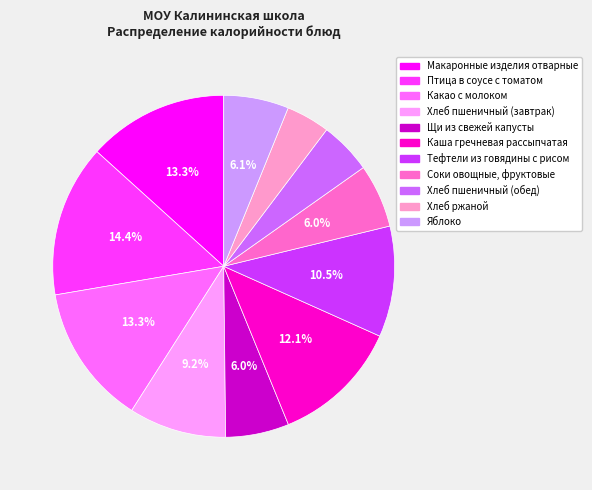

Combined, do Тефтели из говядины с рисом and Птица в соусе с томатом account for over 50%?

No